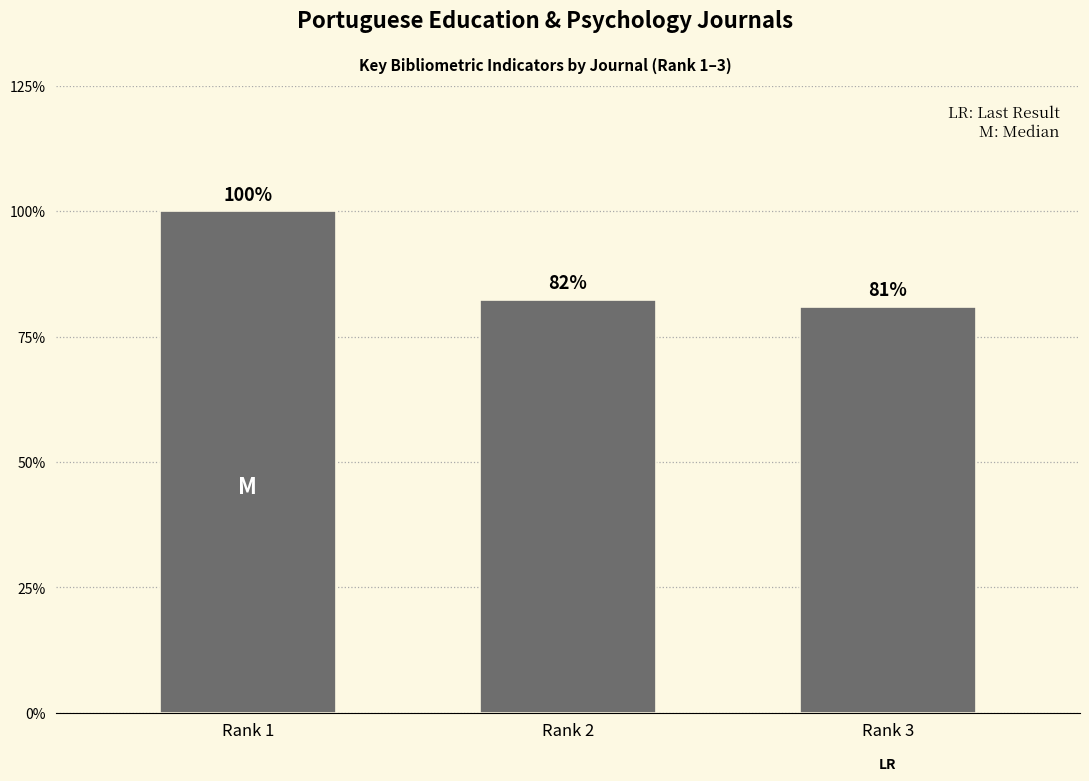

Does the chart contain any negative values?

No